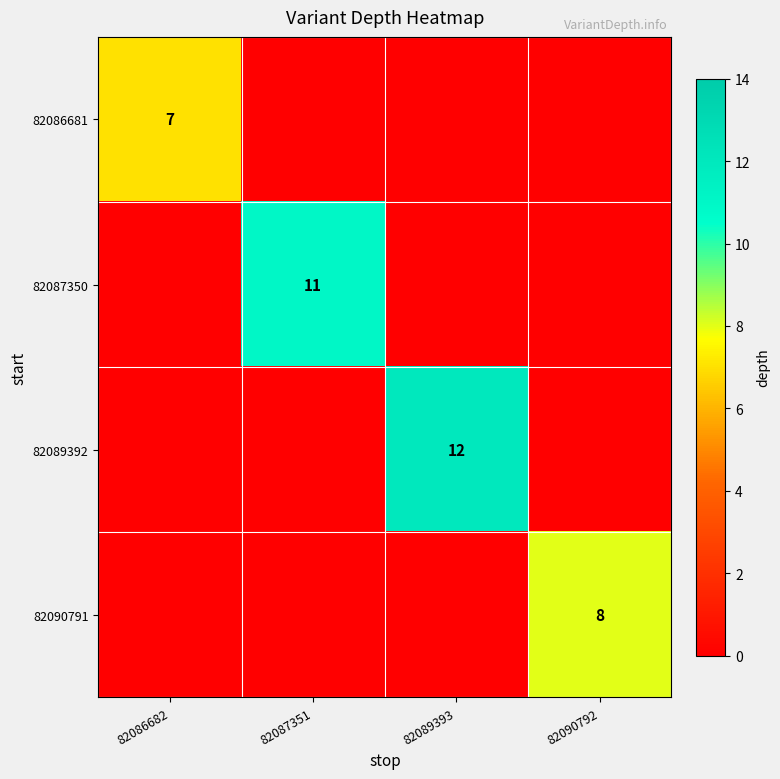

The value of 82087350 at 82087351 is 2. True or false?

False